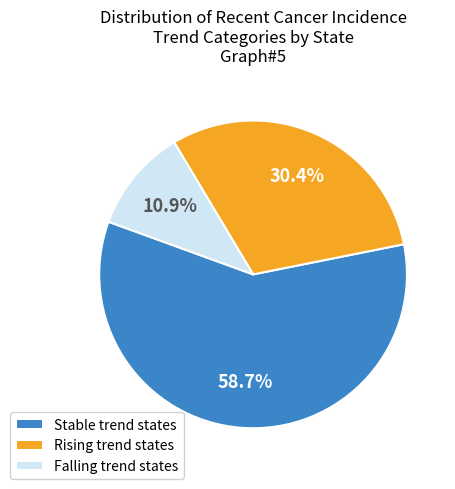

How many slices are in this pie chart?

3